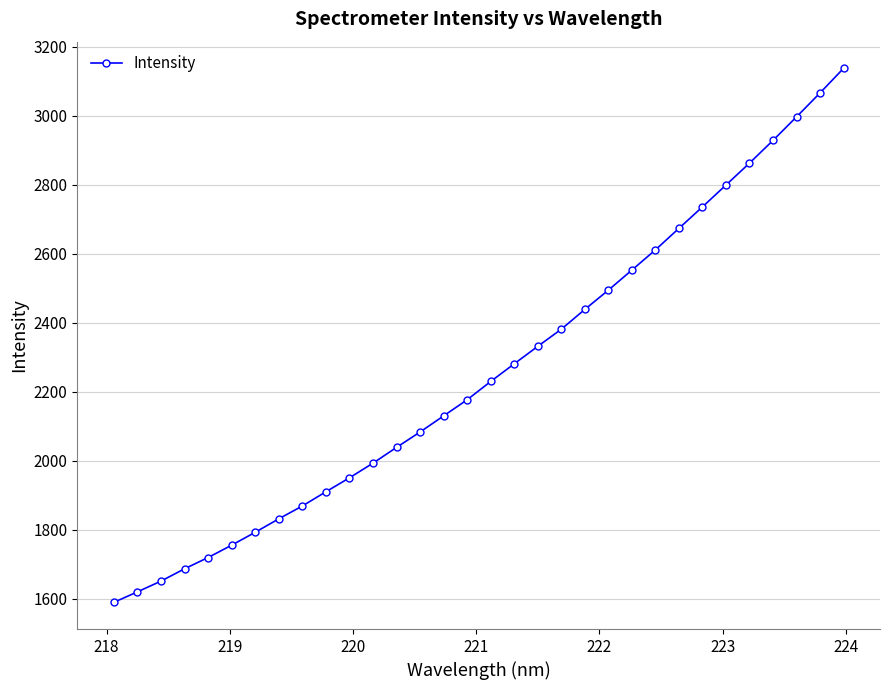

What is the sum of all values?

72333.7